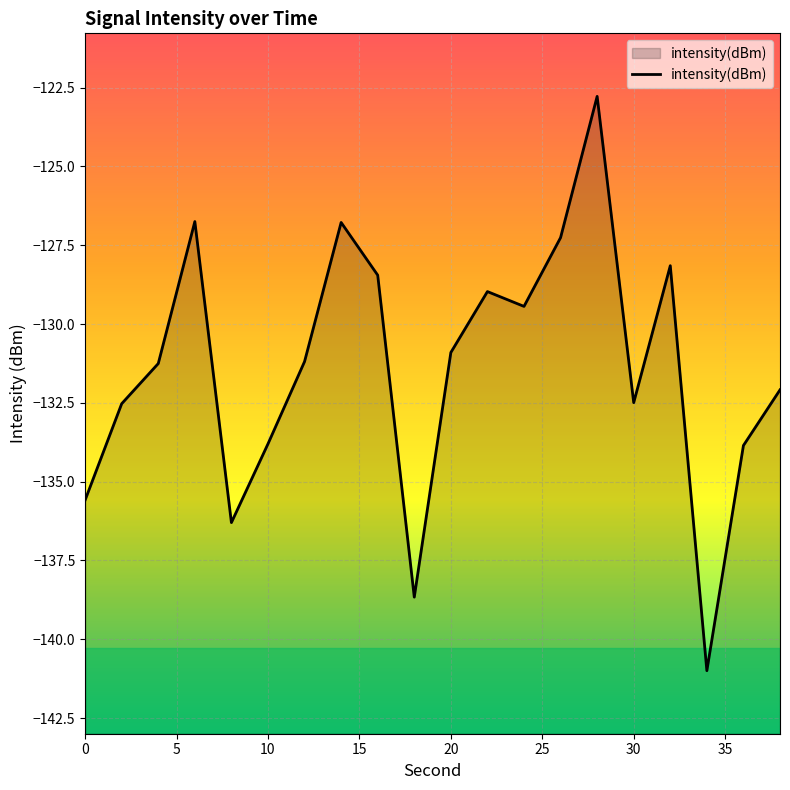

Count the number of data series in this chart.

1